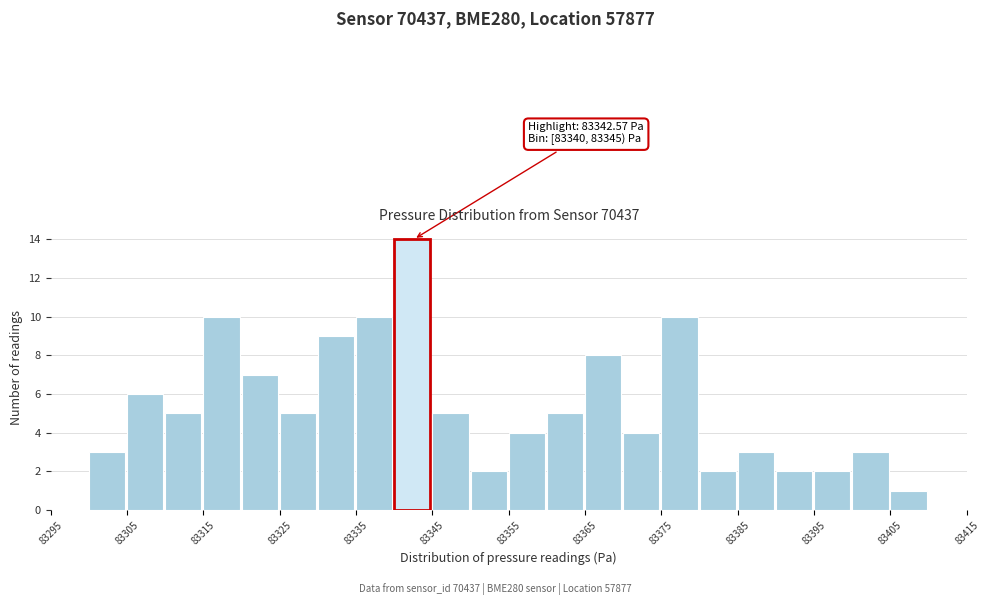

Over which range of the x-axis is the bar tallest?

83340 to 83345